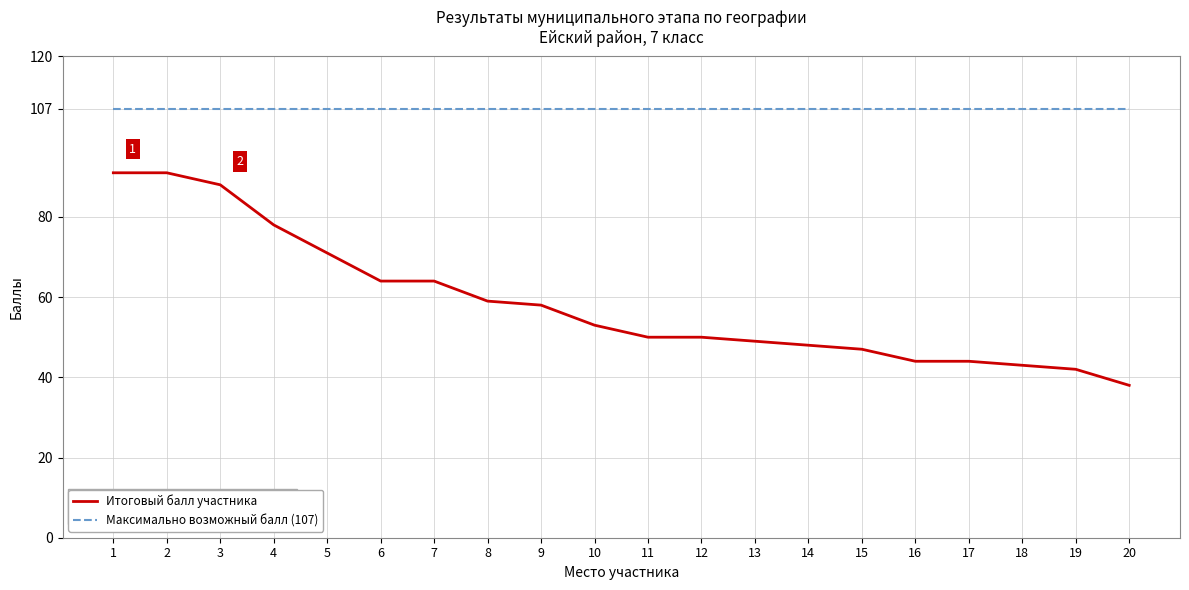

List the series in order of their peak value, highest first.

Максимально возможный балл (107), Итоговый балл участника